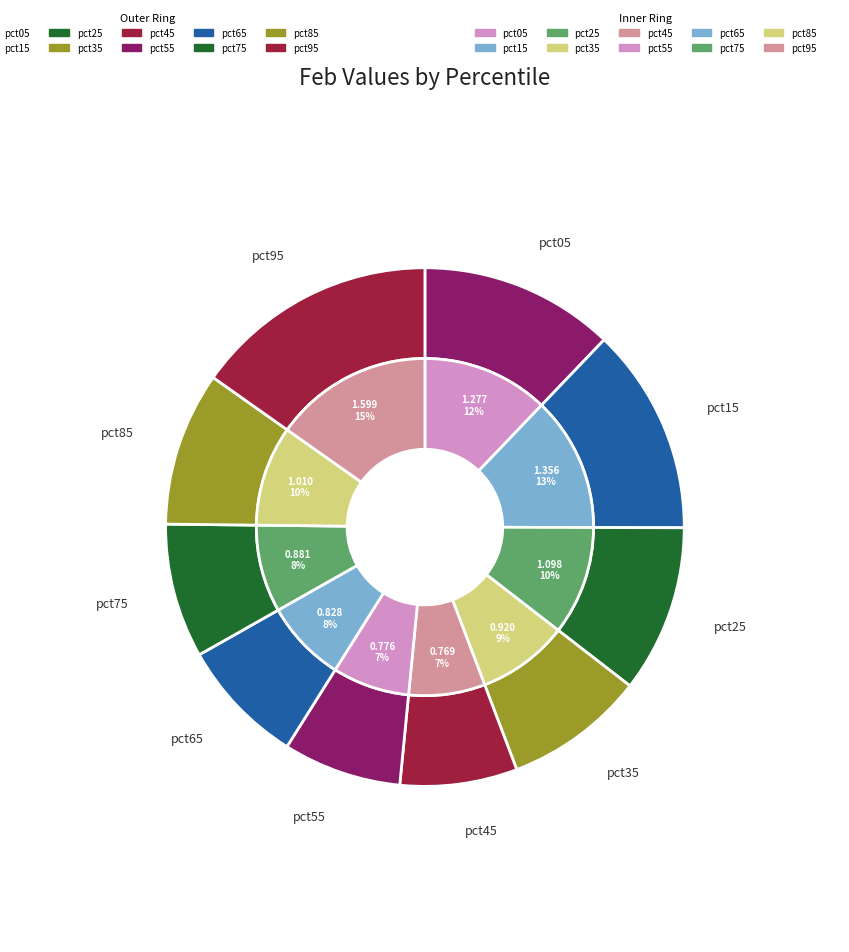

To the nearest percent, what portion does 4 represent?

7%